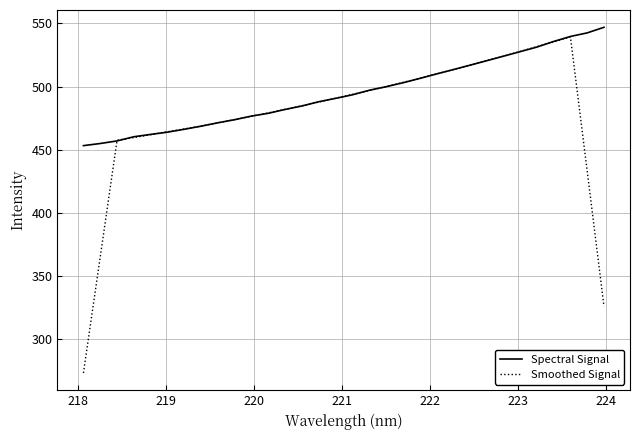

What is the minimum value for Smoothed Signal?

273.0